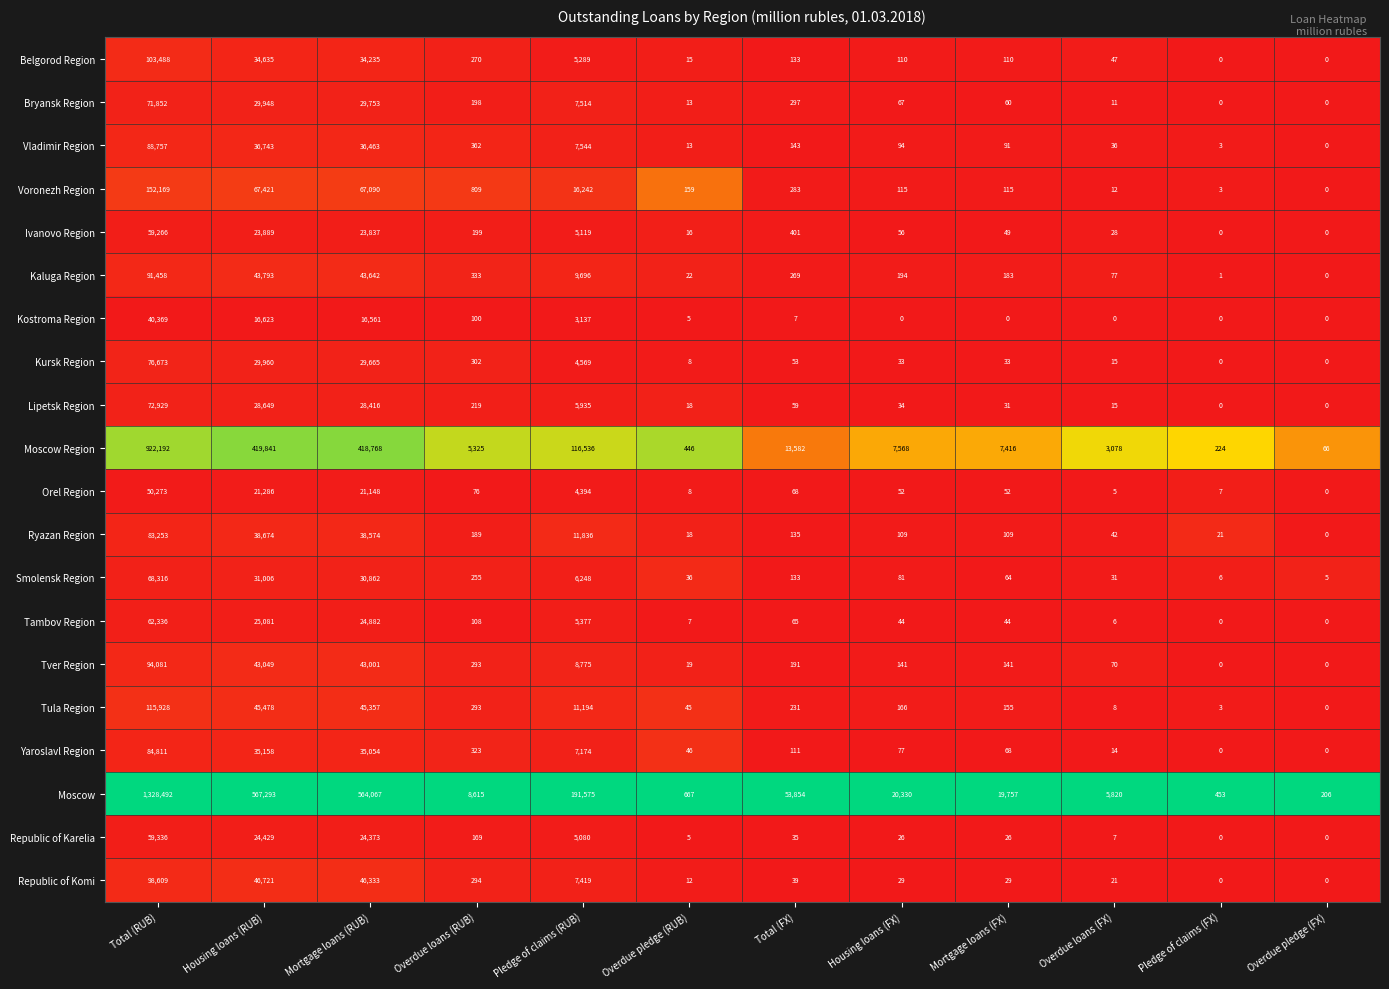

List the series in order of their peak value, lowest first.

Kostroma Region, Orel Region, Ivanovo Region, Republic of Karelia, Tambov Region, Smolensk Region, Bryansk Region, Lipetsk Region, Kursk Region, Ryazan Region, Yaroslavl Region, Vladimir Region, Kaluga Region, Tver Region, Republic of Komi, Belgorod Region, Tula Region, Voronezh Region, Moscow Region, Moscow